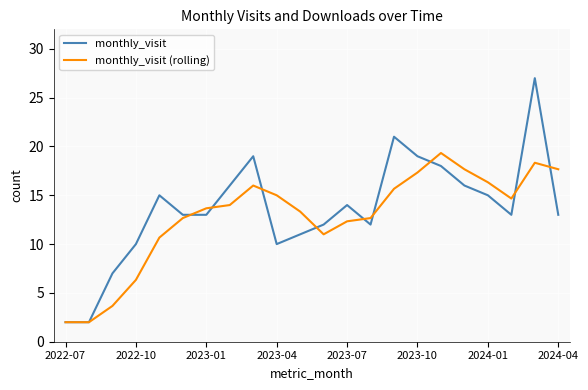

Which series has the largest range (max minus min)?

monthly_visit